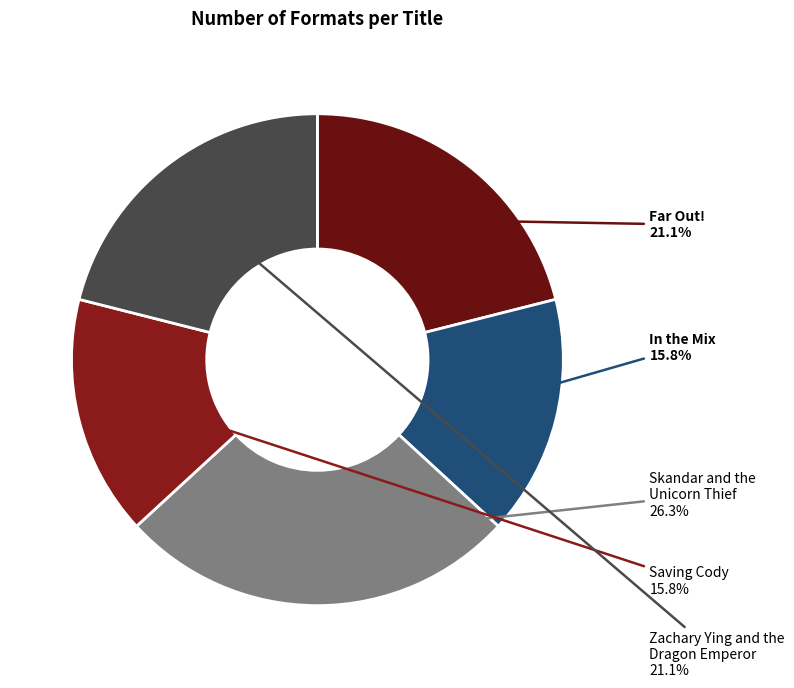

Is Saving Cody the majority of the pie?

No